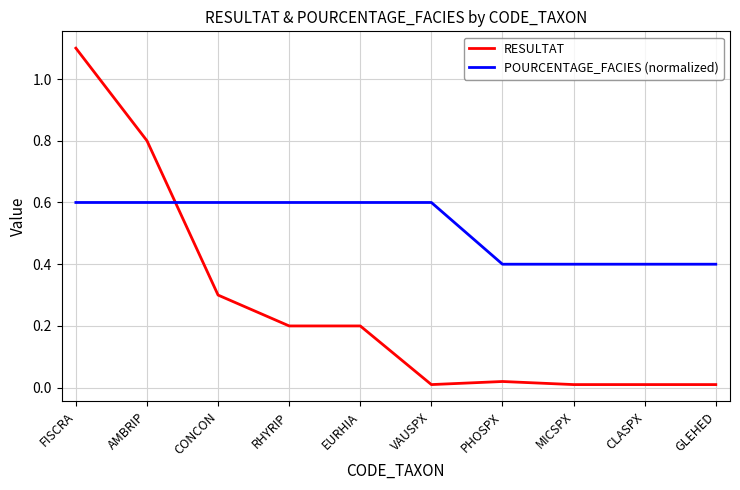

What is the total value across all series at MICSPX?

0.4